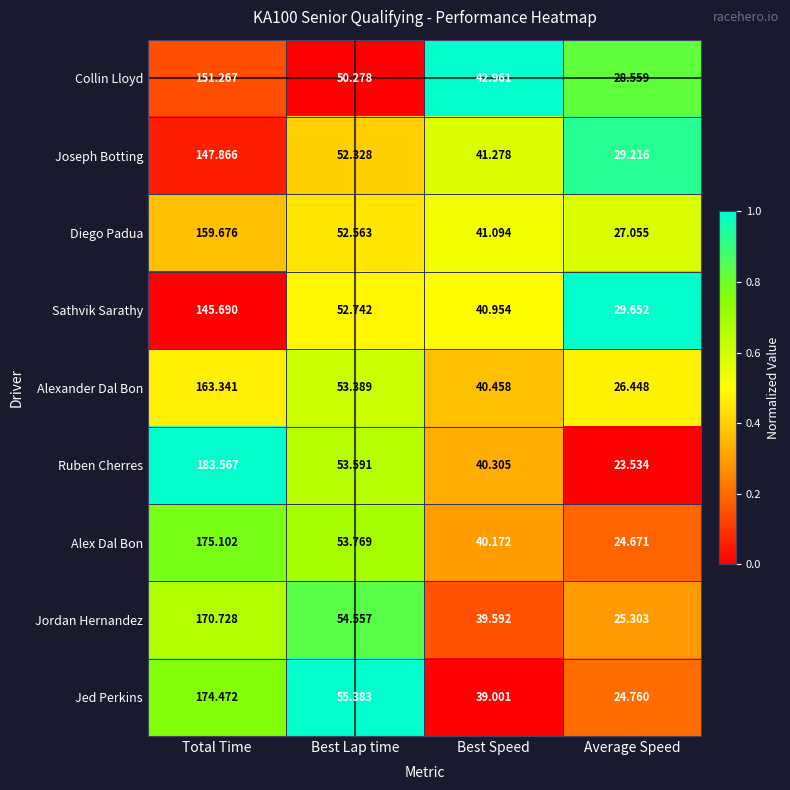

What is the total value across all series at Average Speed?

239.2